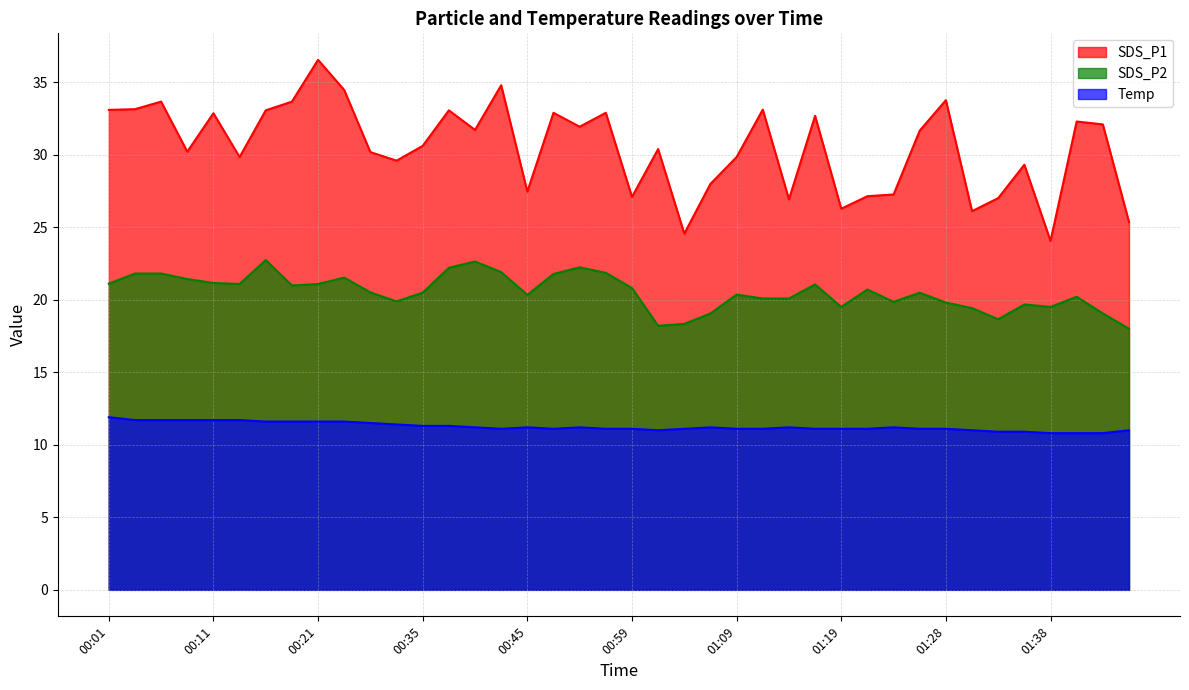

The Temp series shows 11.2 at 00:40. True or false?

True